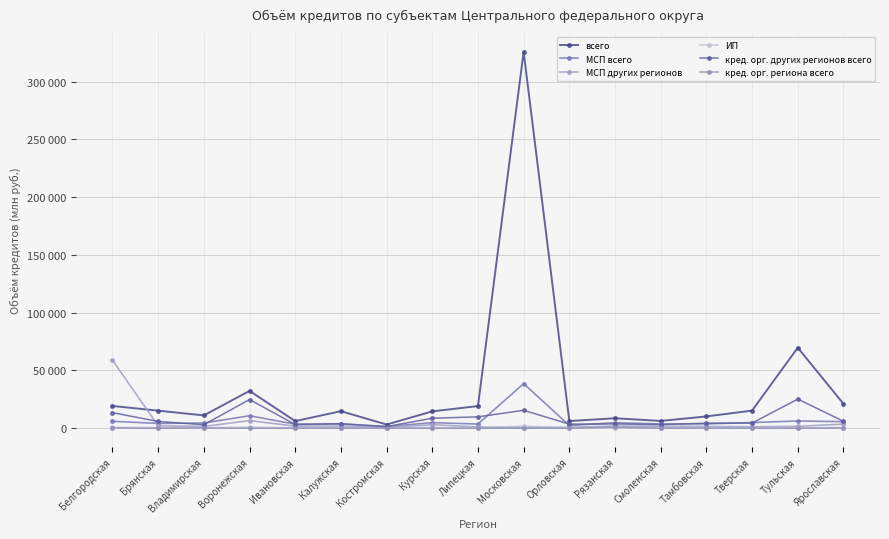

Where is the first local minimum for кред. орг. региона всего?

Брянская